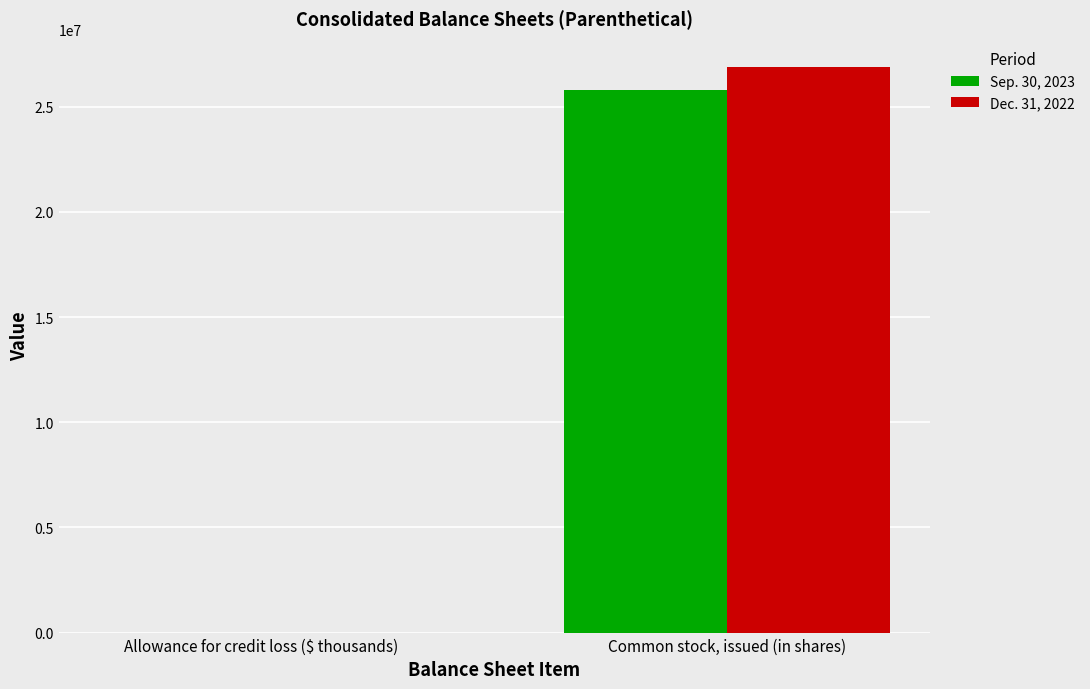

Reading left to right, extract all data points from this chart.

Sep. 30, 2023: 2665	25785903
Dec. 31, 2022: 1706	26888425